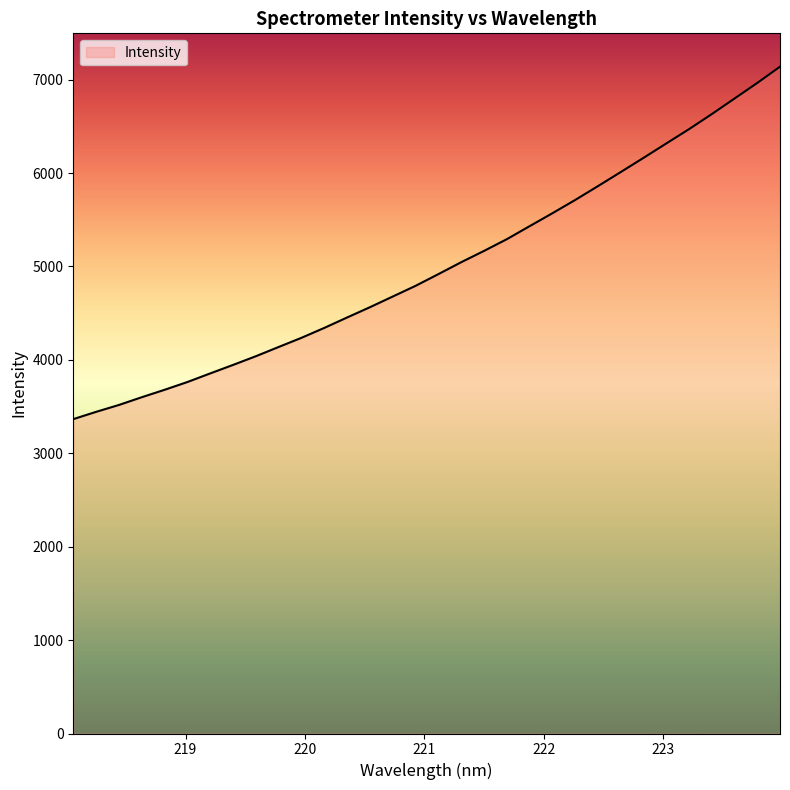

What is the maximum value shown in the chart?

7138.8